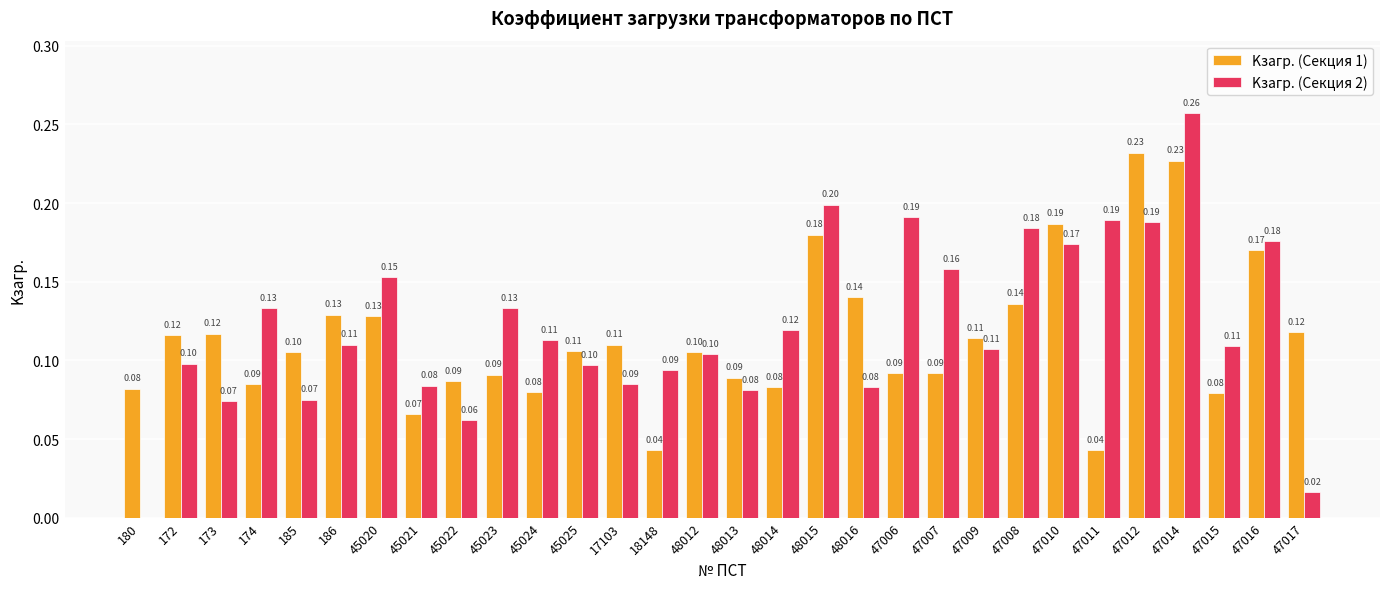

Are the bars grouped side by side (vs. stacked)?

Yes